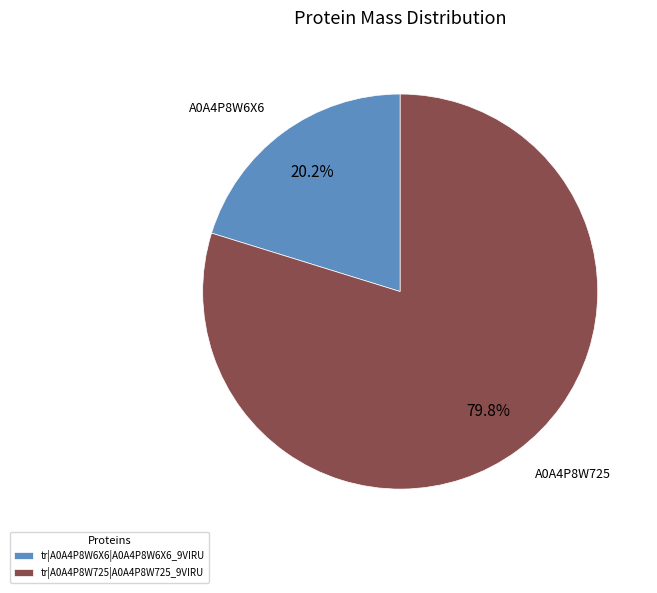

To the nearest percent, what is the difference between the tr|A0A4P8W725|A0A4P8W725_9VIRU and tr|A0A4P8W6X6|A0A4P8W6X6_9VIRU slice percentages?

60%